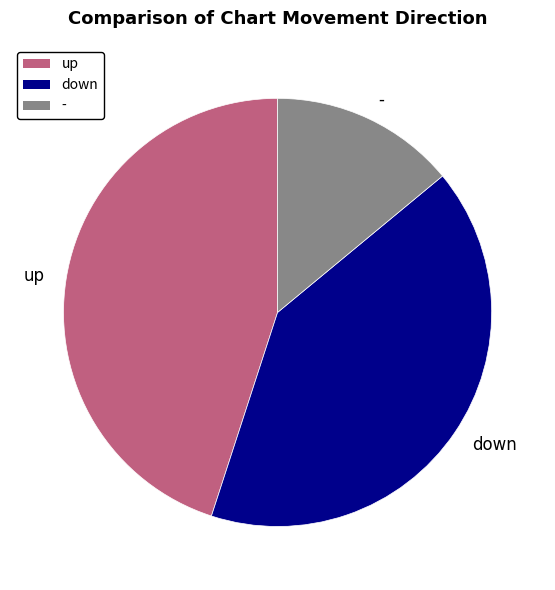

True or false: down accounts for 41% of the total.

True